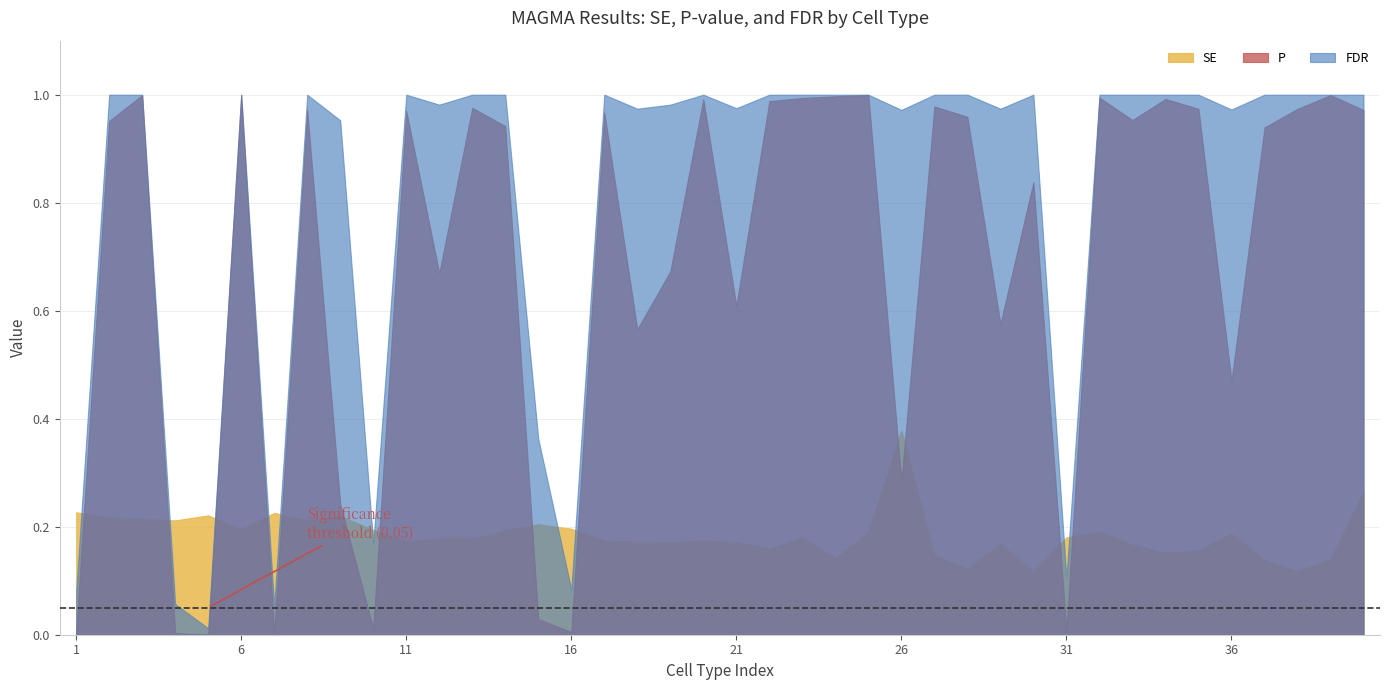

Where is FDR nearest to the value 0?

5